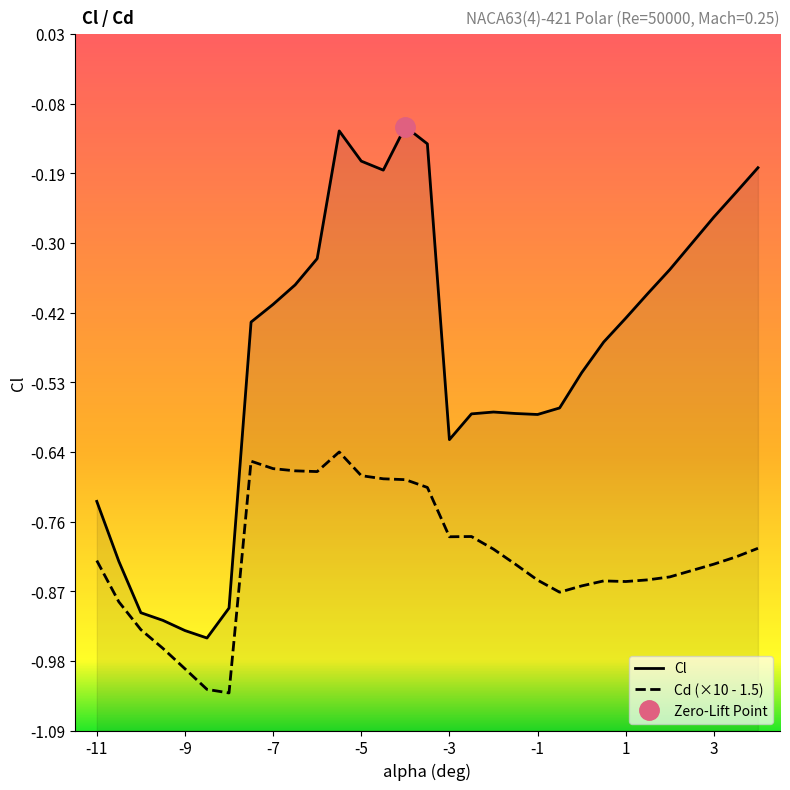

Which series has the largest range (max minus min)?

Cl